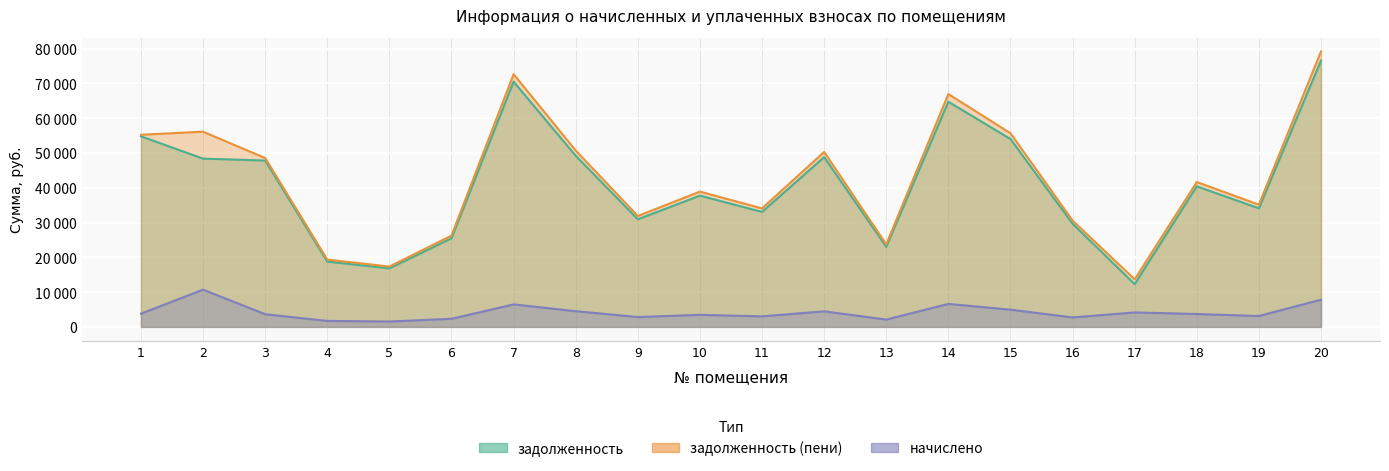

Where does the начислено series first go above 3710?

1